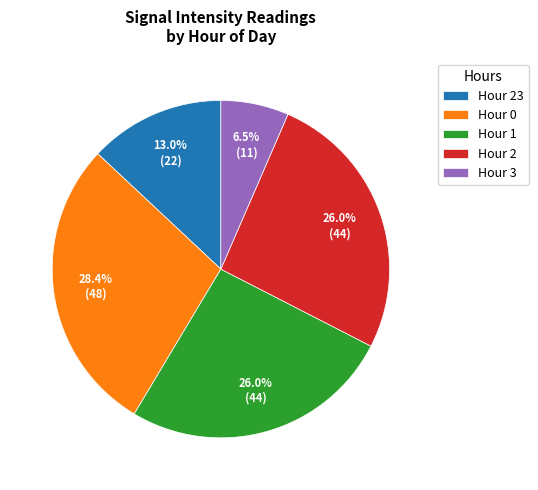

Approximately how many times larger is the value at Hour 2 compared to Hour 0?

0.9